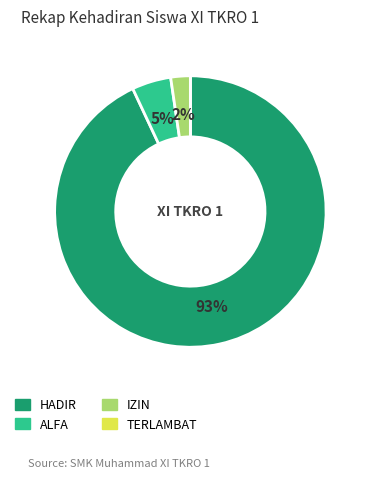

True or false: HADIR accounts for 93% of the total.

True